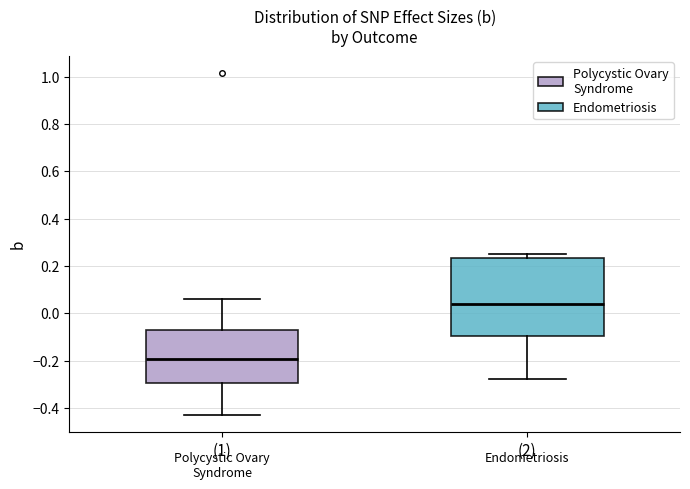

Comparing the boxes themselves (not the whiskers), which one is the tallest?

(2)